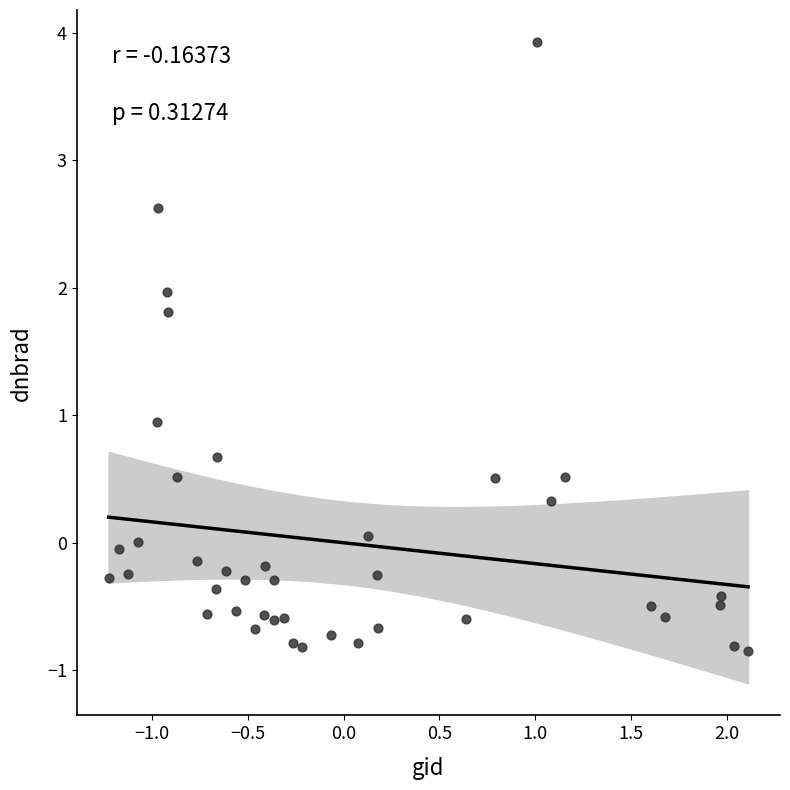

What is the range of X values (max minus min)?

3.3